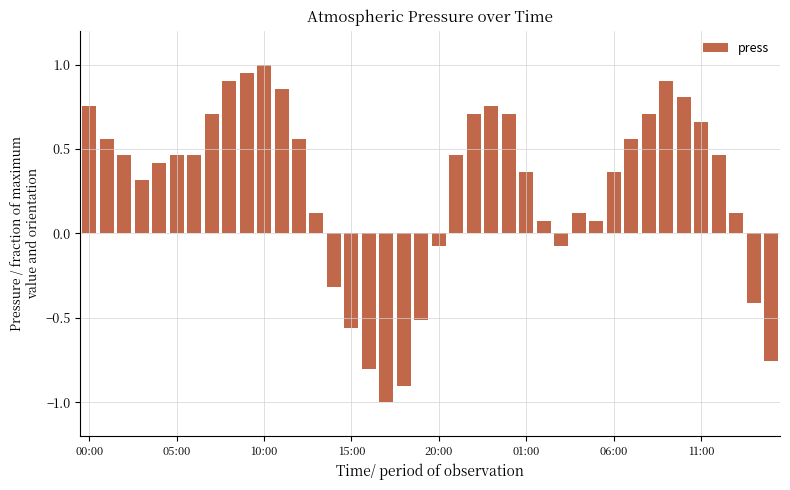

What is the smallest value displayed?

-1.0